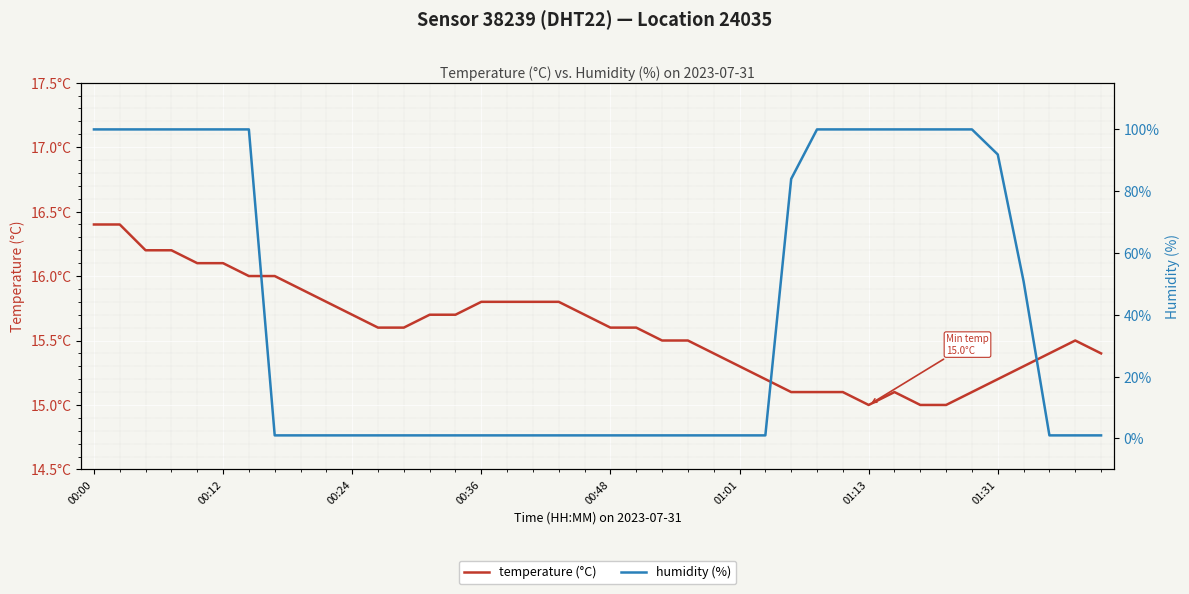

What is the spread (max minus min) of values at 23?

14.5